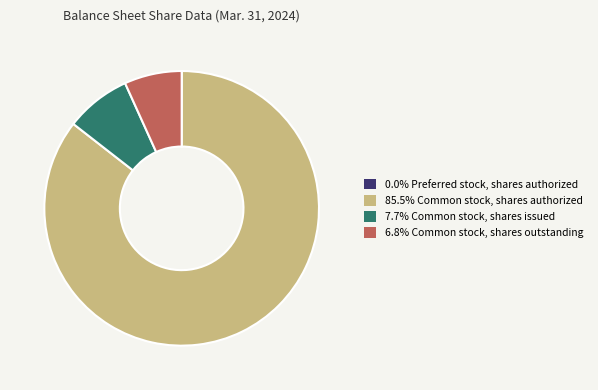

Is there a majority slice in this chart?

Yes